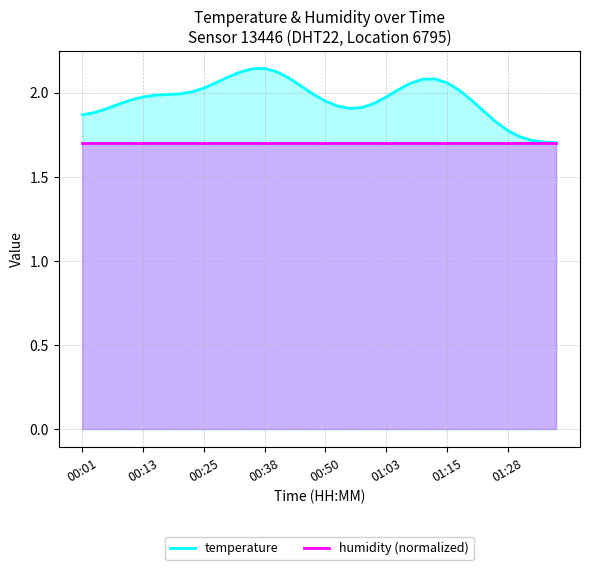

What are all the series names shown in the legend?

temperature, humidity (normalized)